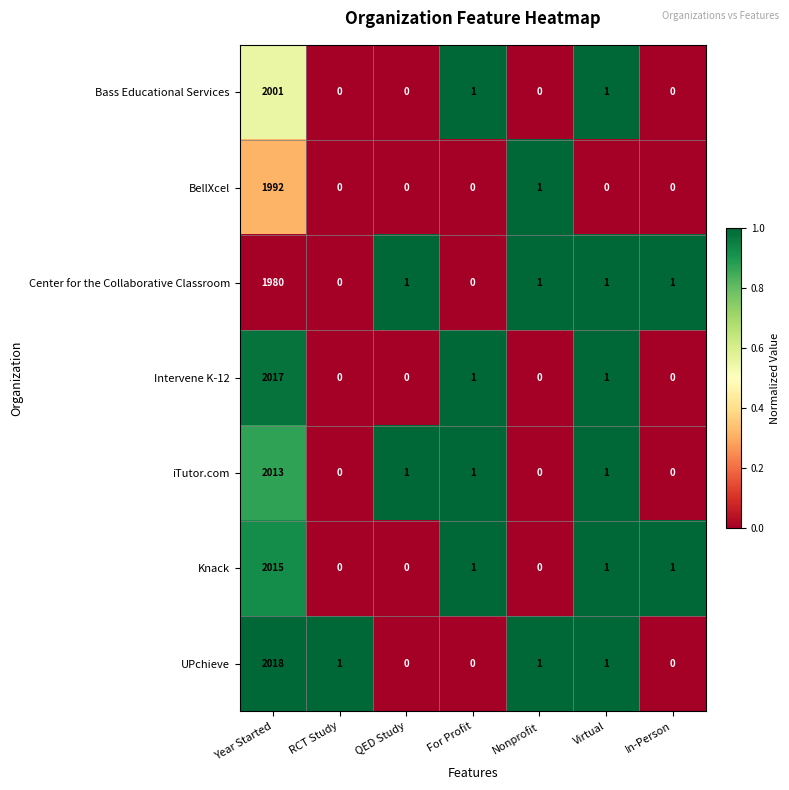

Which series has the widest spread of values?

UPchieve